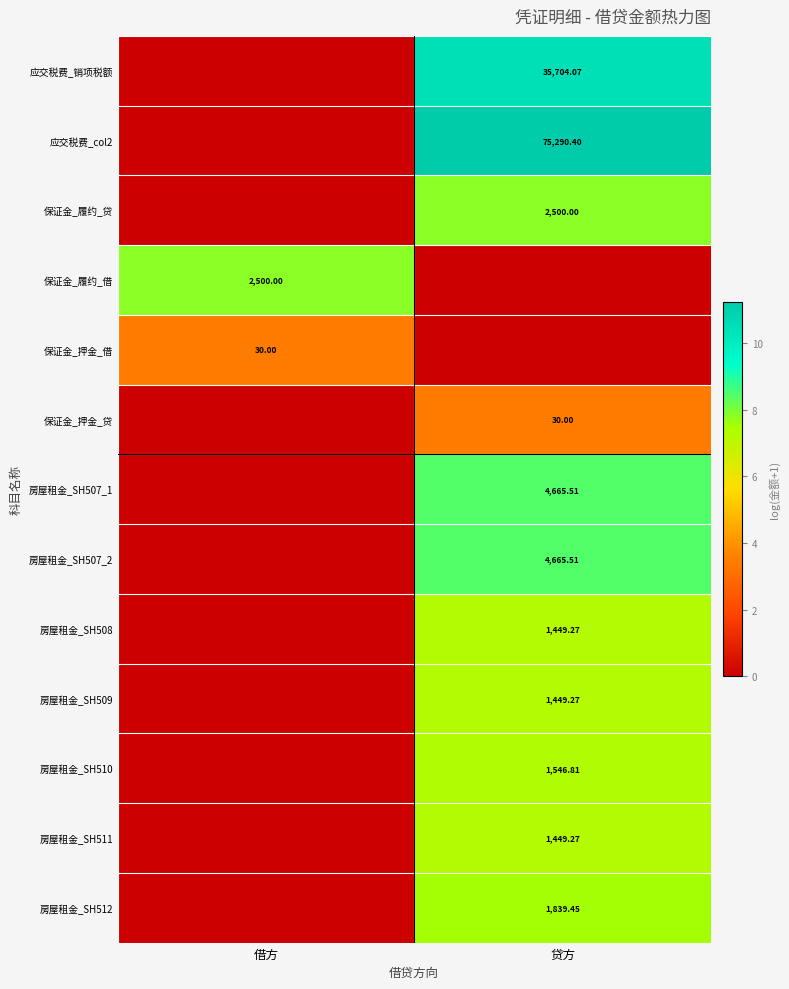

Is the value of 保证金_押金_贷 at 贷方 greater than the value of 房屋租金_SH511 at 贷方?

No